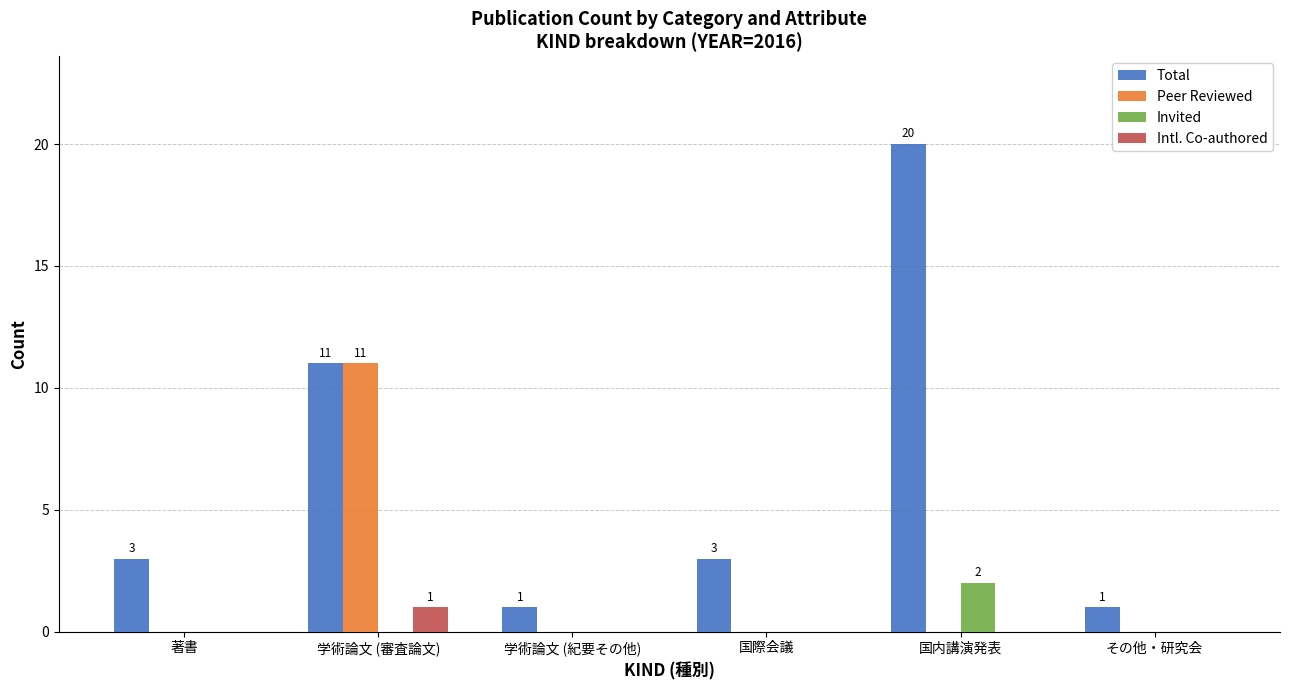

At which category is the sum across all series the highest?

学術論文 (審査論文)